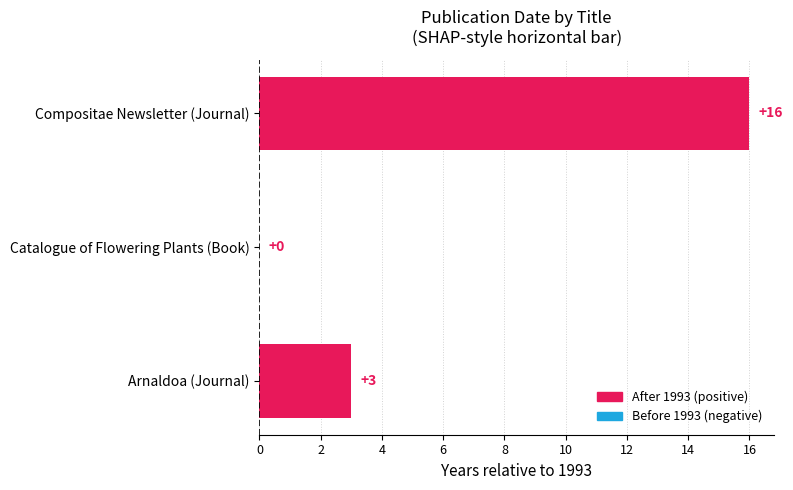

How many data points does each series have?

3